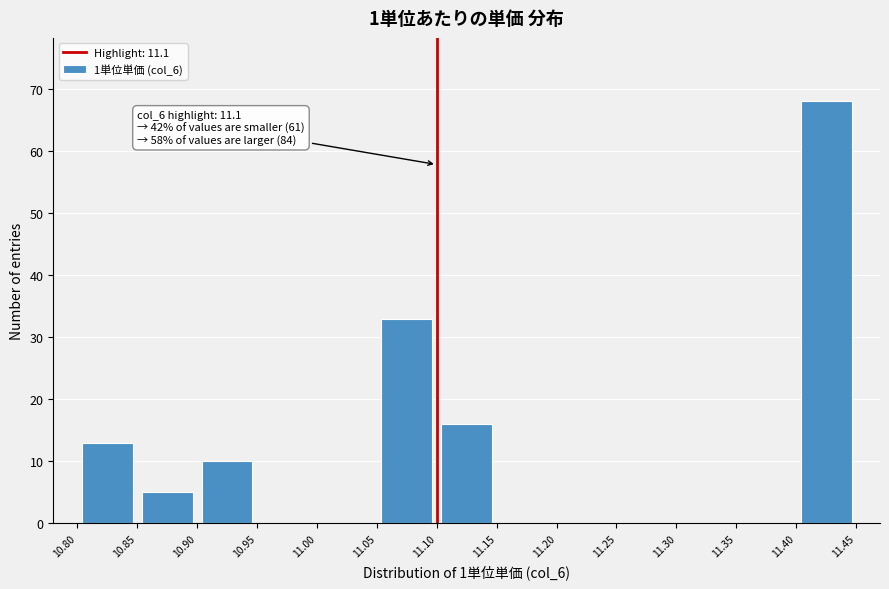

Which range on the x-axis has the tallest bar?

11.40 to 11.45